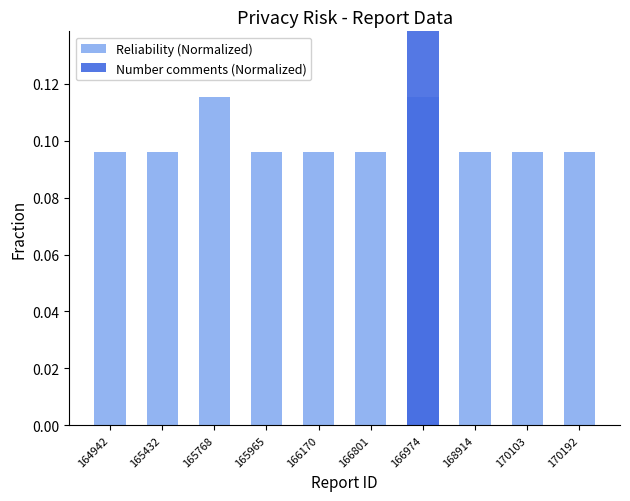

Count the Number comments (Normalized) values in the range 0 to 1.

10